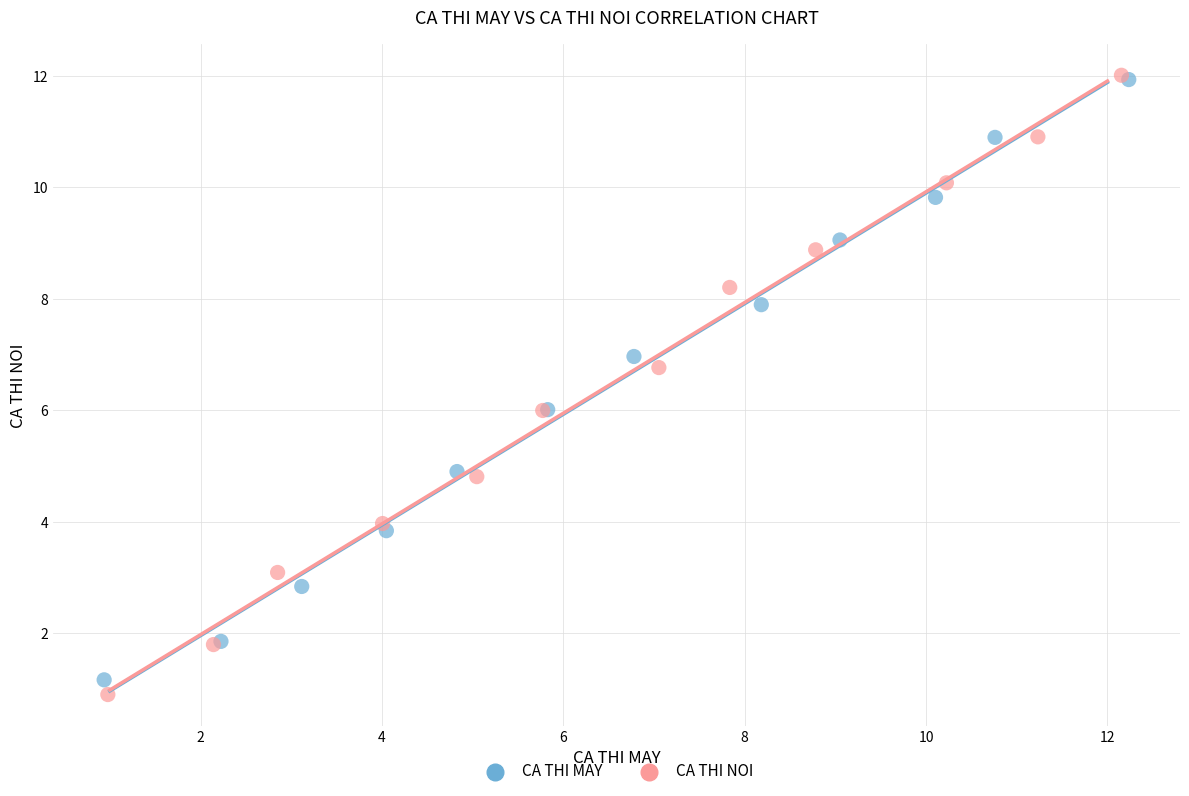

What are all the series names shown in the legend?

CA THI MAY, CA THI NOI